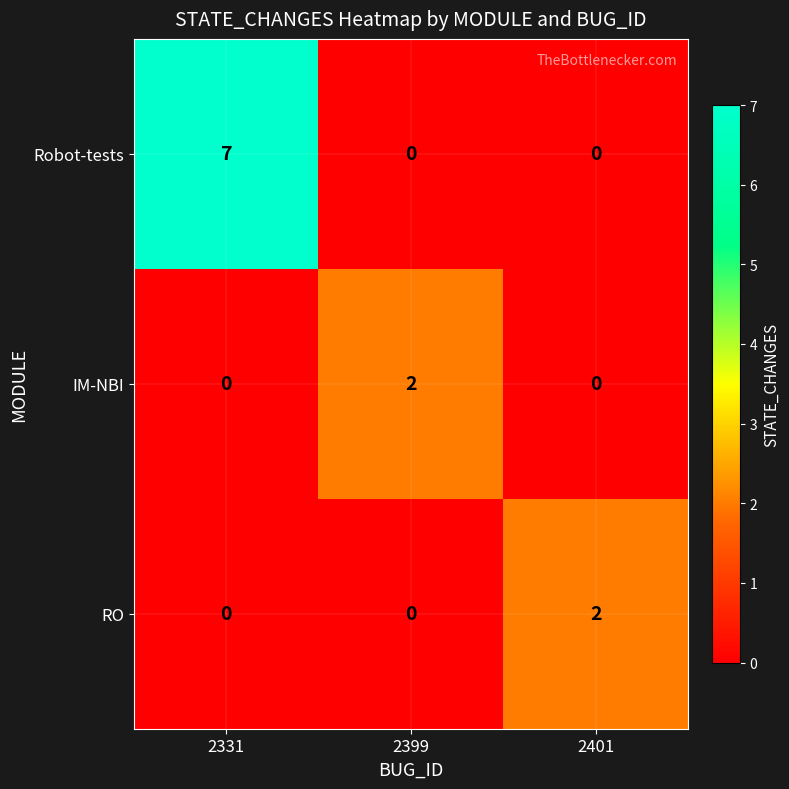

The value of RO at 2399 is 1. True or false?

False